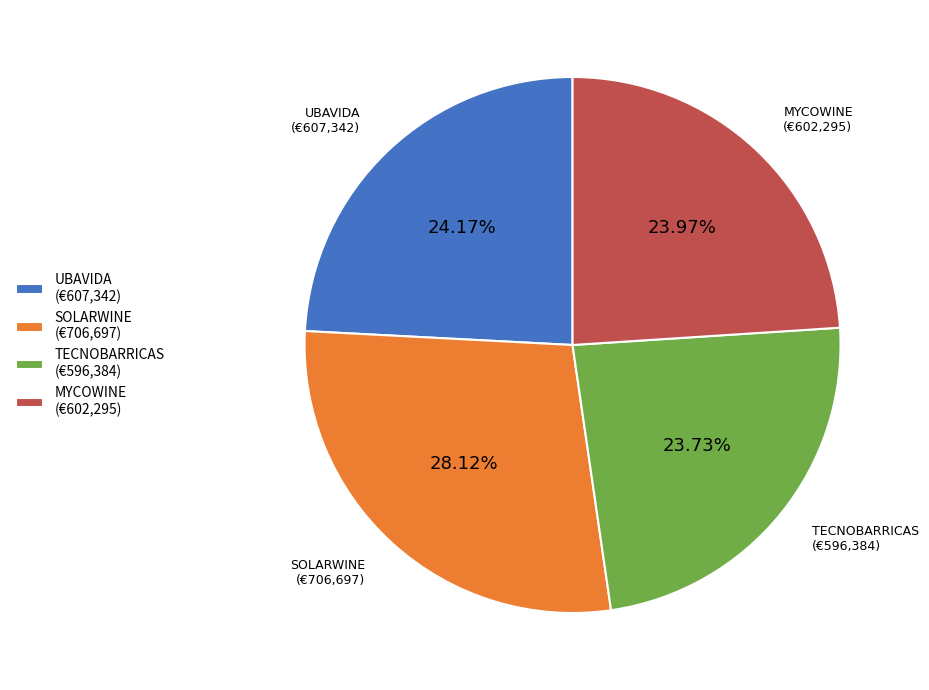

Is the sum of SOLARWINE and MYCOWINE greater than half?

Yes